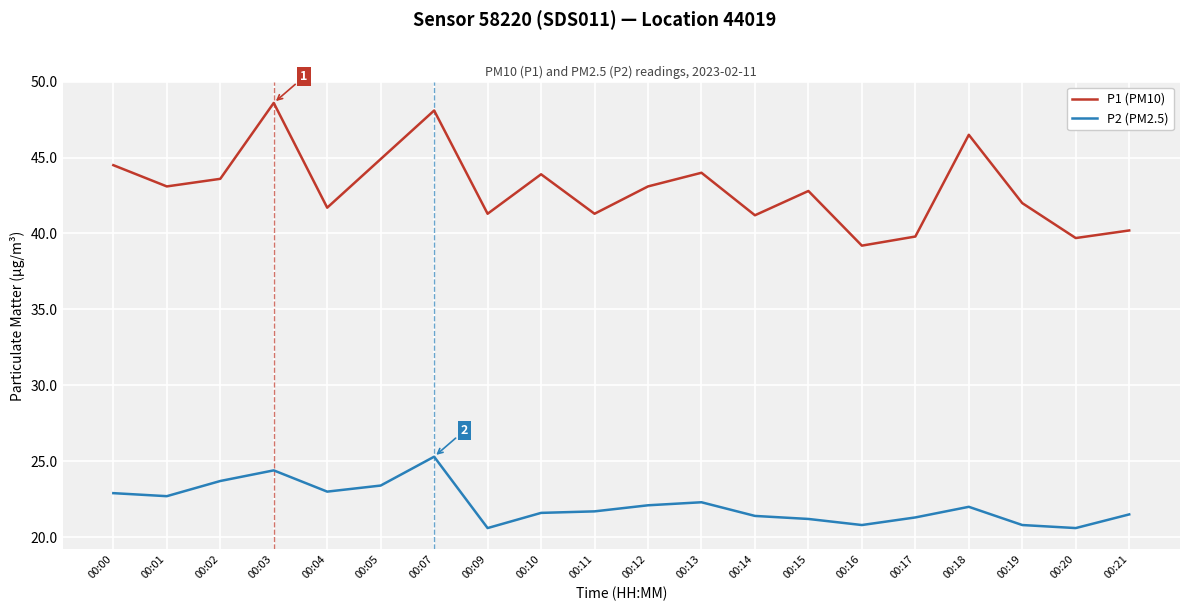

True or false: P2 (PM2.5) and P1 (PM10) cross at least once.

False